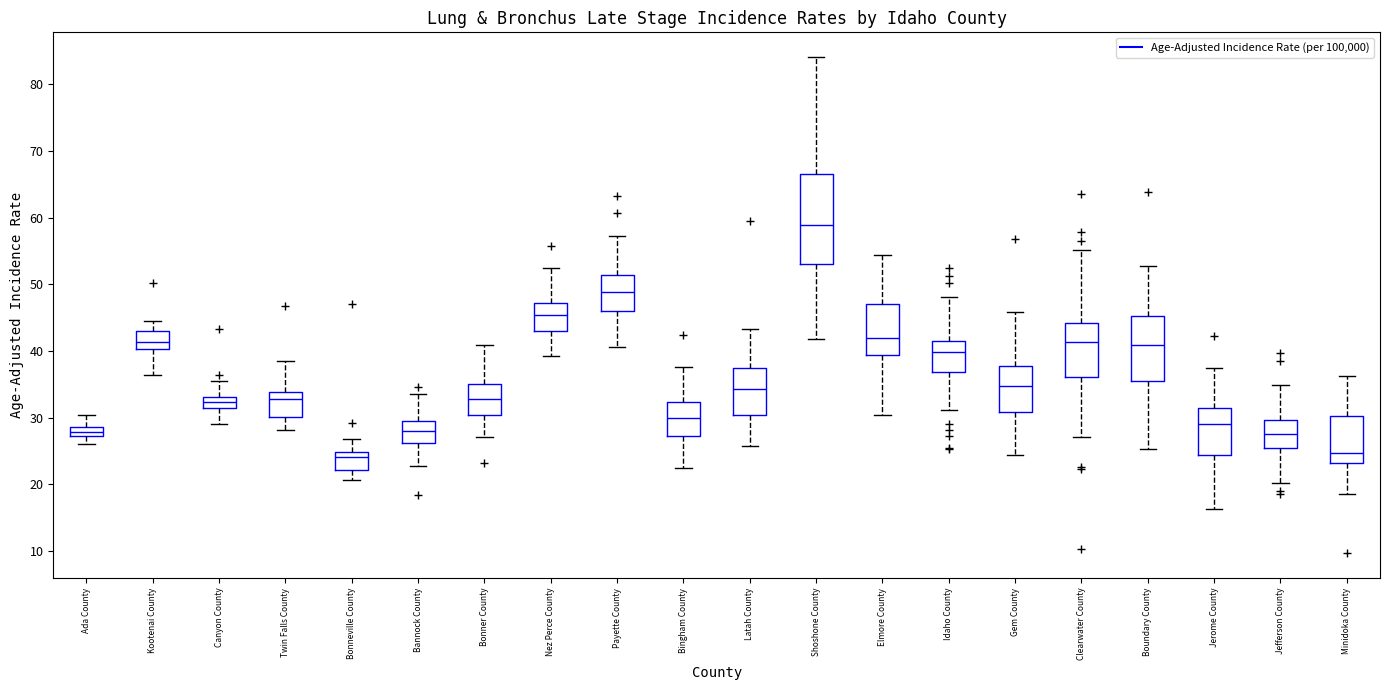

Where does the upper whisker of the box for Jefferson County end on the y-axis? The values are not printed on the chart, so give them approximately, as read against the axis.

35